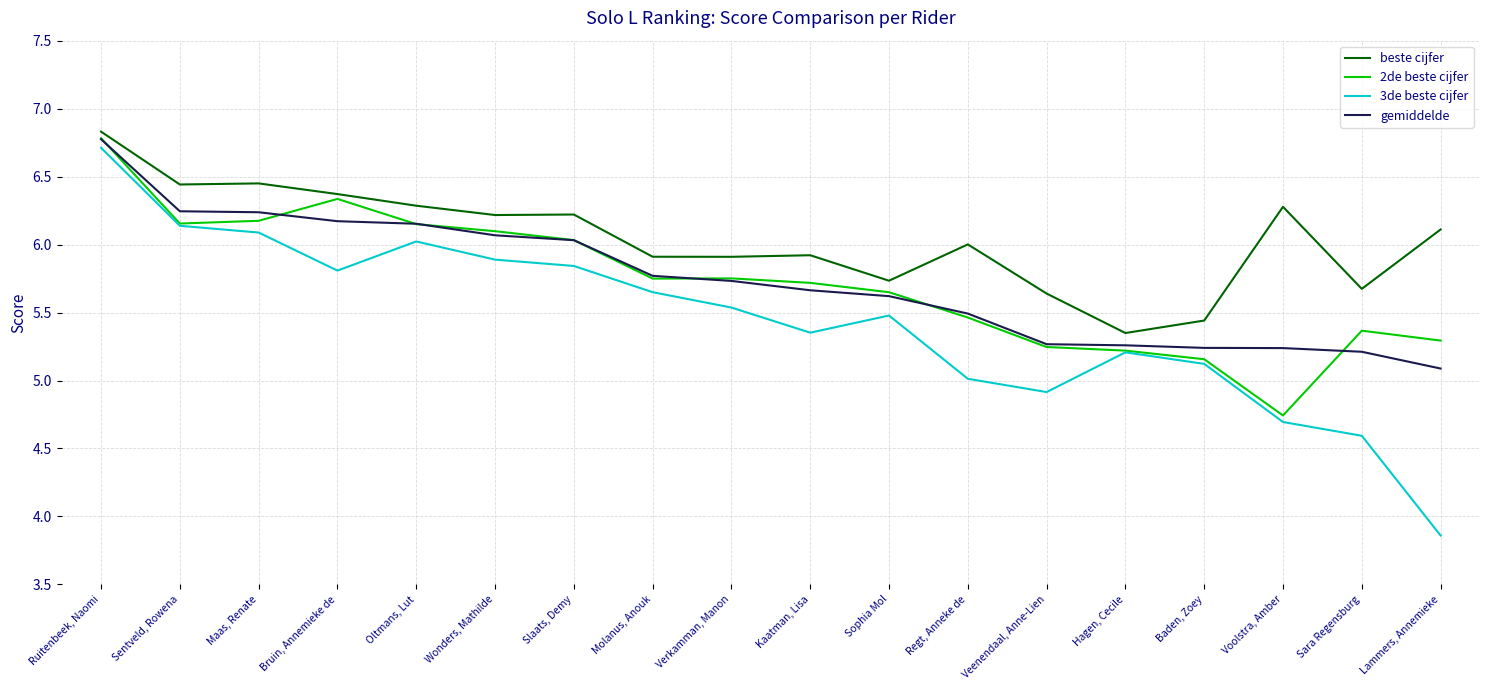

What is the sum of the gemiddelde values at Sophia Mol and Slaats, Demy?

11.7